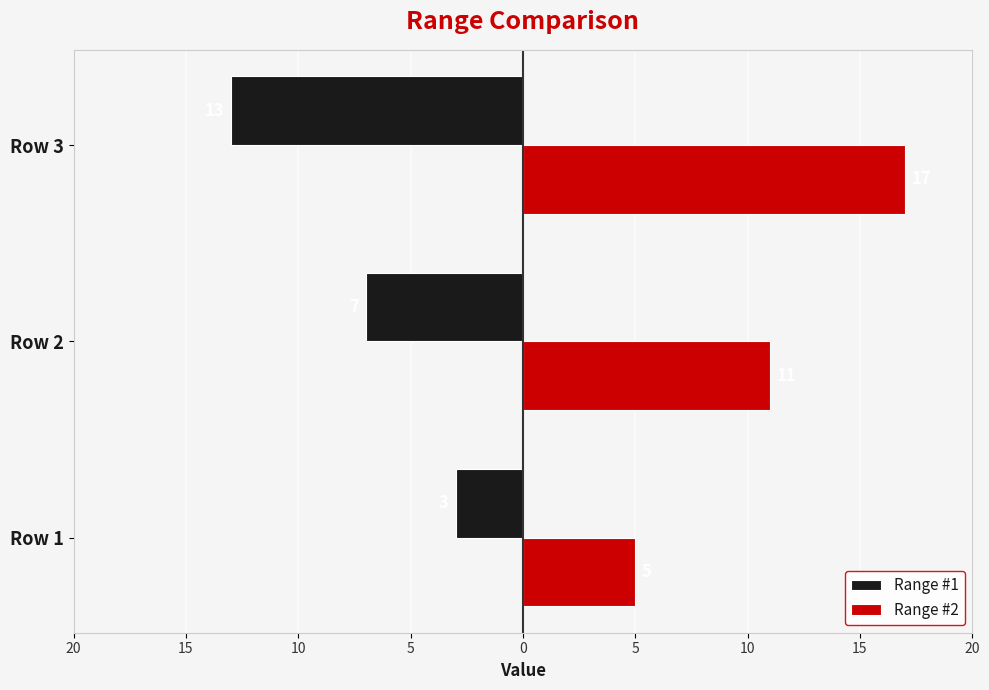

What are all the series names shown in the legend?

Range #1, Range #2